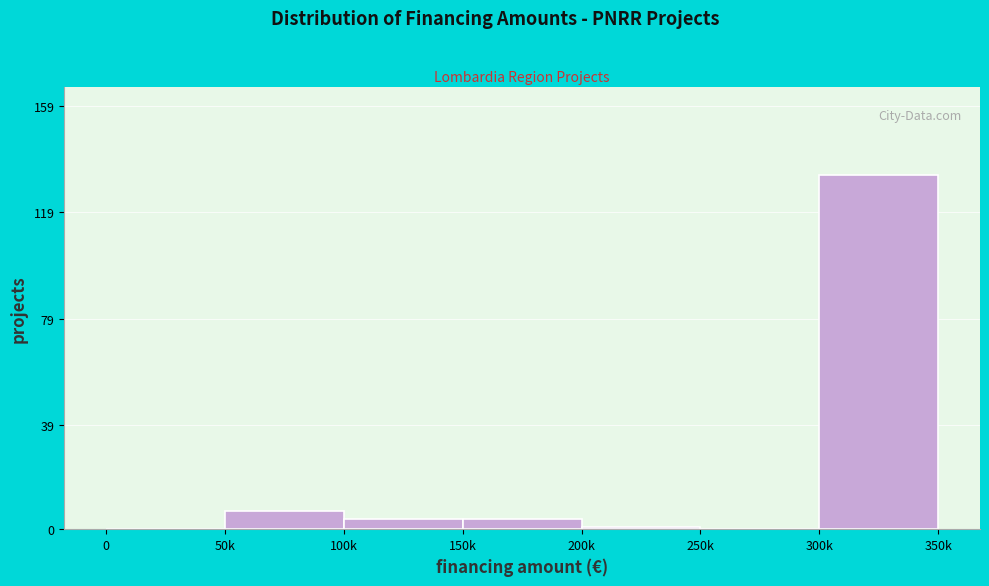

Reading left to right, transcribe all the data shown in this chart.

0=0	50k=7	100k=4	150k=4	200k=1	250k=0	300k=133